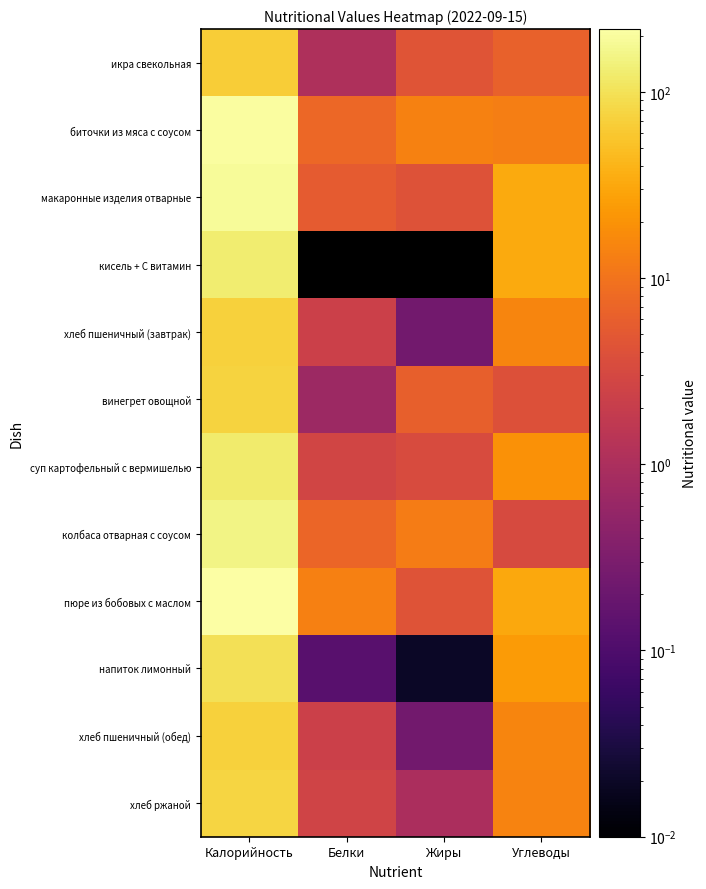

Rank the series by their maximum value, from highest to lowest.

пюре из бобовых с маслом, биточки из мяса с соусом, макаронные изделия отварные, колбаса отварная с соусом, кисель + С витамин, суп картофельный с вермишелью, напиток лимонный, хлеб ржаной, винегрет овощной, хлеб пшеничный (завтрак), хлеб пшеничный (обед), икра свекольная